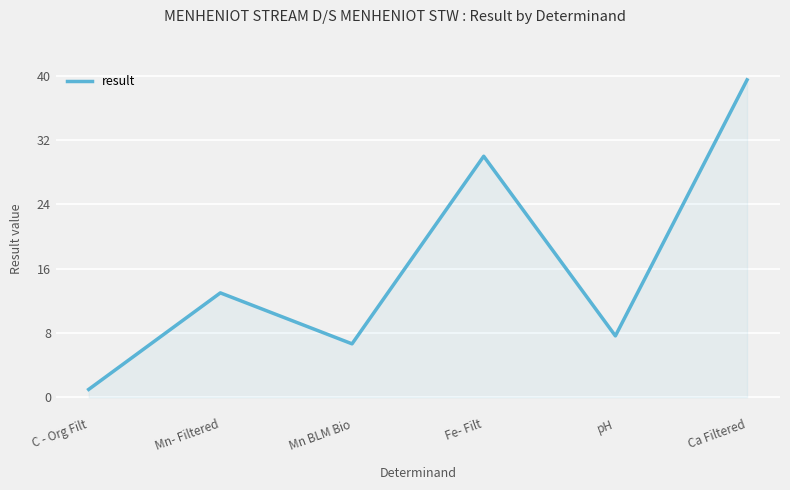

The value at Fe- Filt is 17.5. True or false?

False